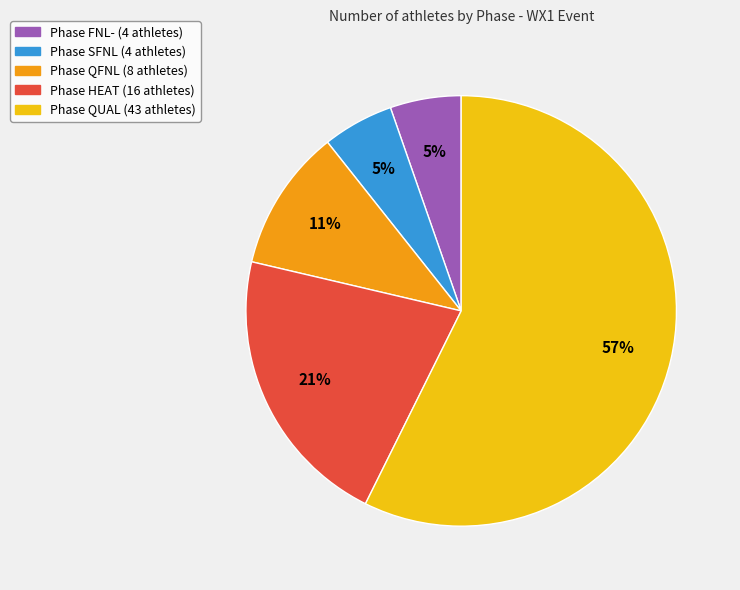

To the nearest percent, what is the average slice percentage?

20%